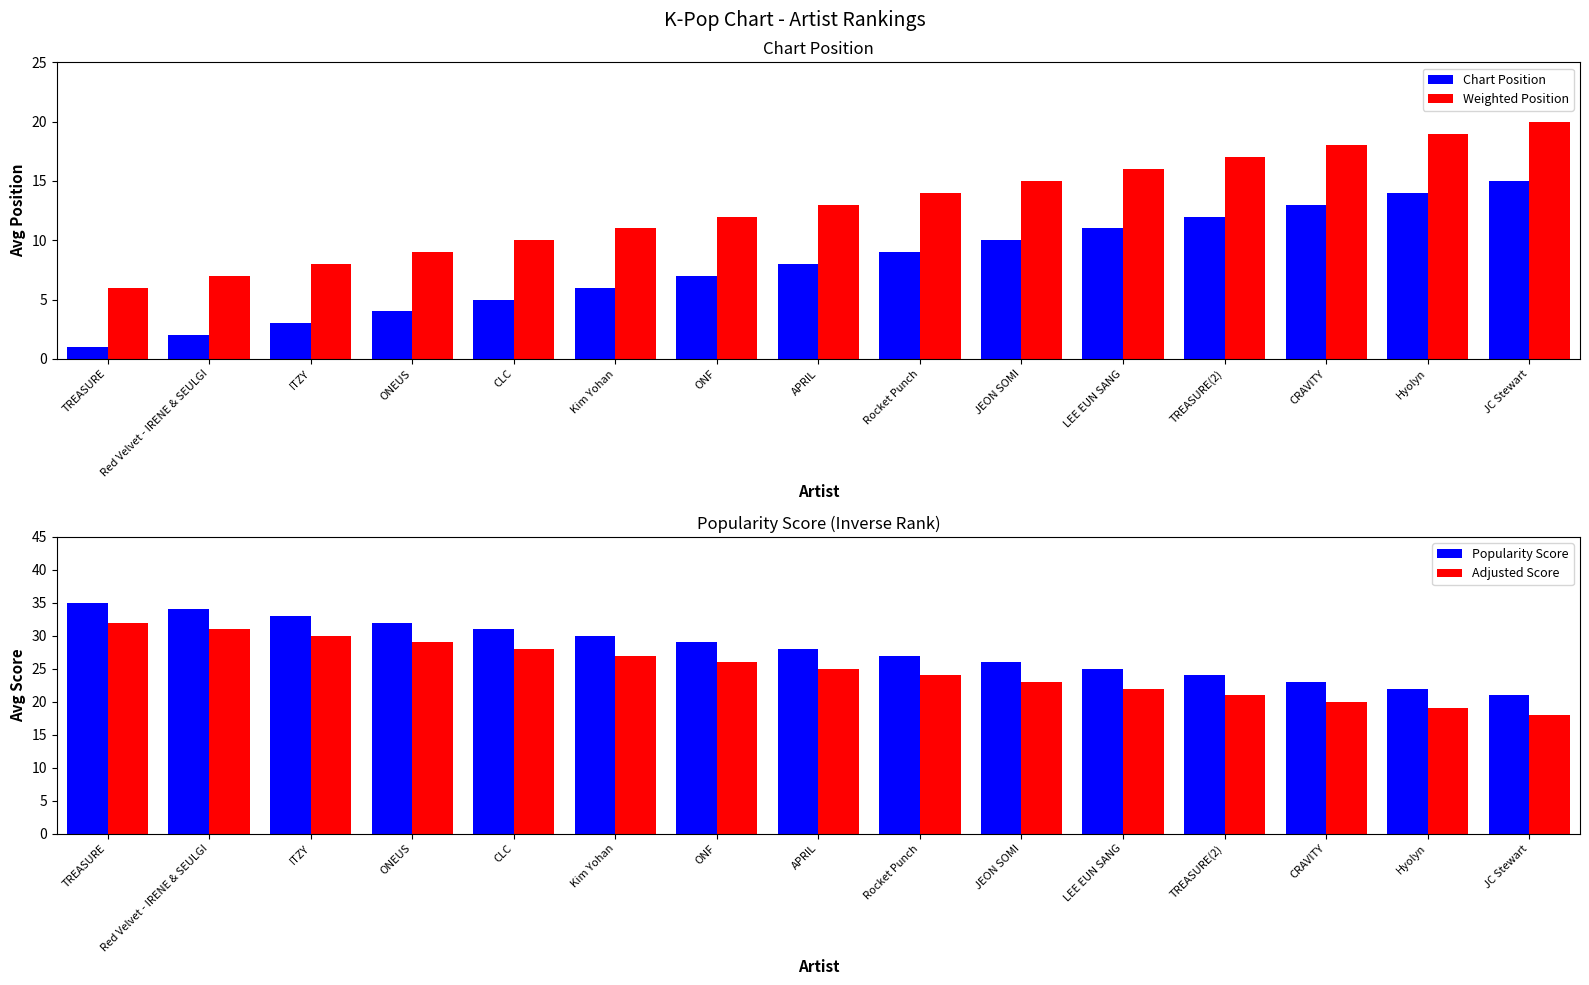

The value of Popularity Score at APRIL is 28. True or false?

True